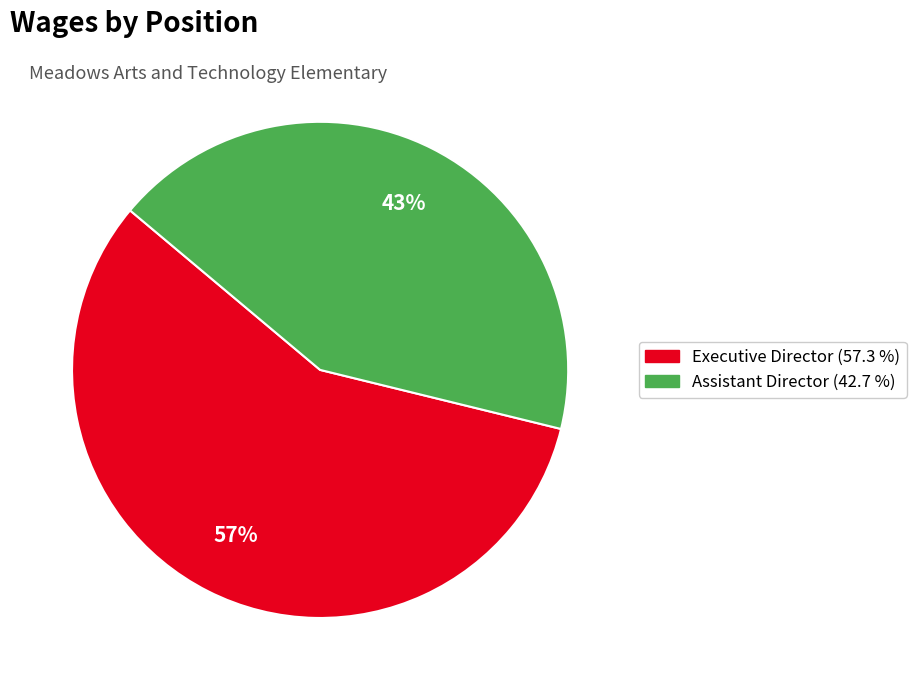

Rank the categories by value from highest to lowest.

Executive Director, Assistant Director